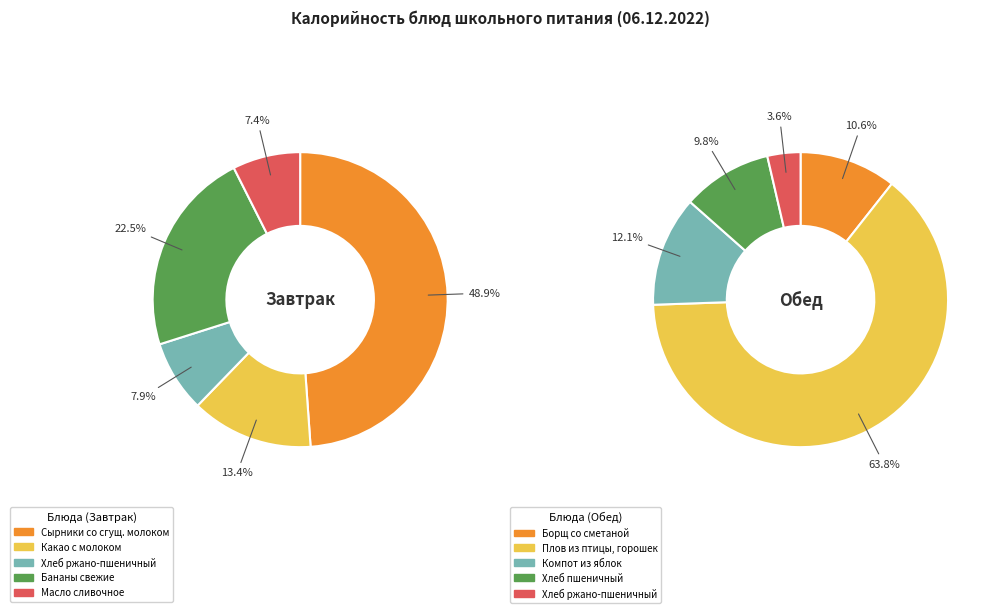

To the nearest percent, what is the average slice percentage?

20%